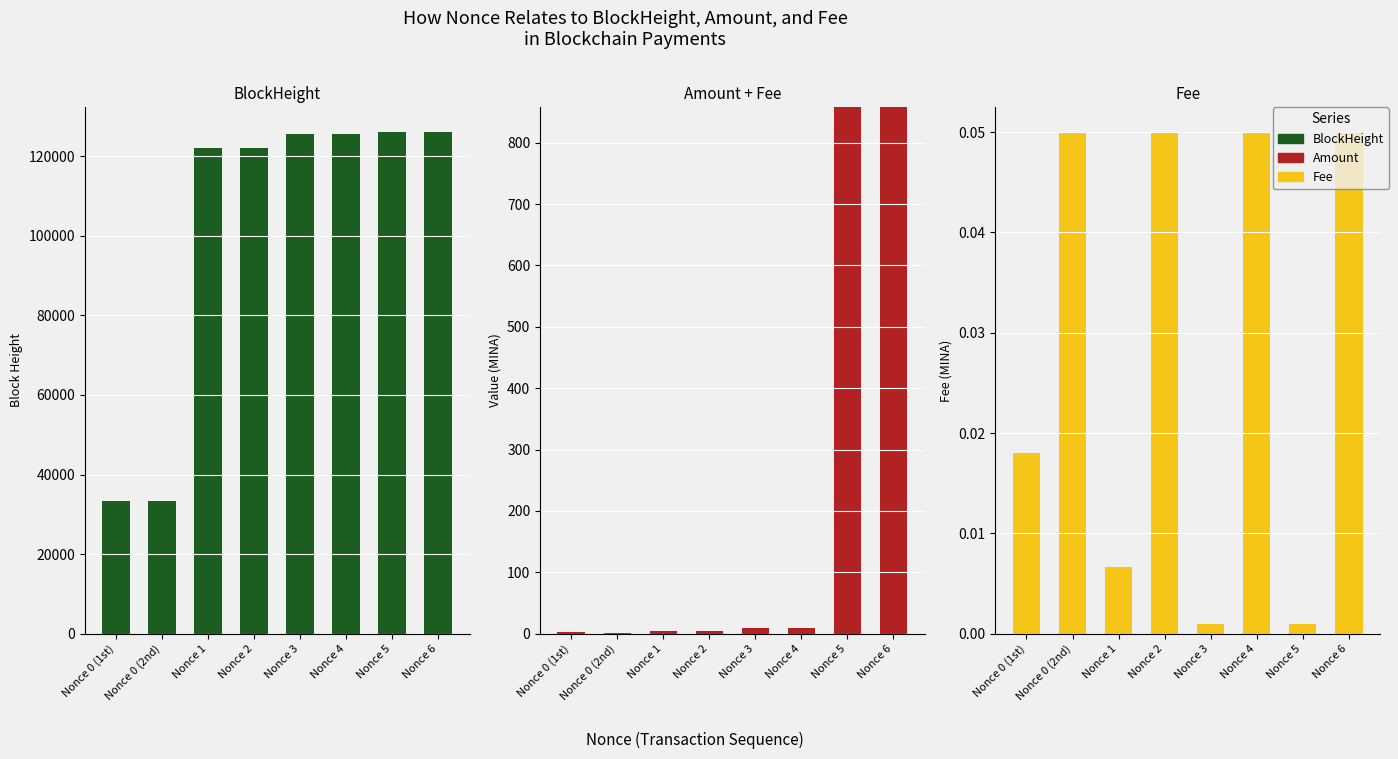

Between Nonce 0 (2nd) and Nonce 5, which series saw the biggest shift?

BlockHeight